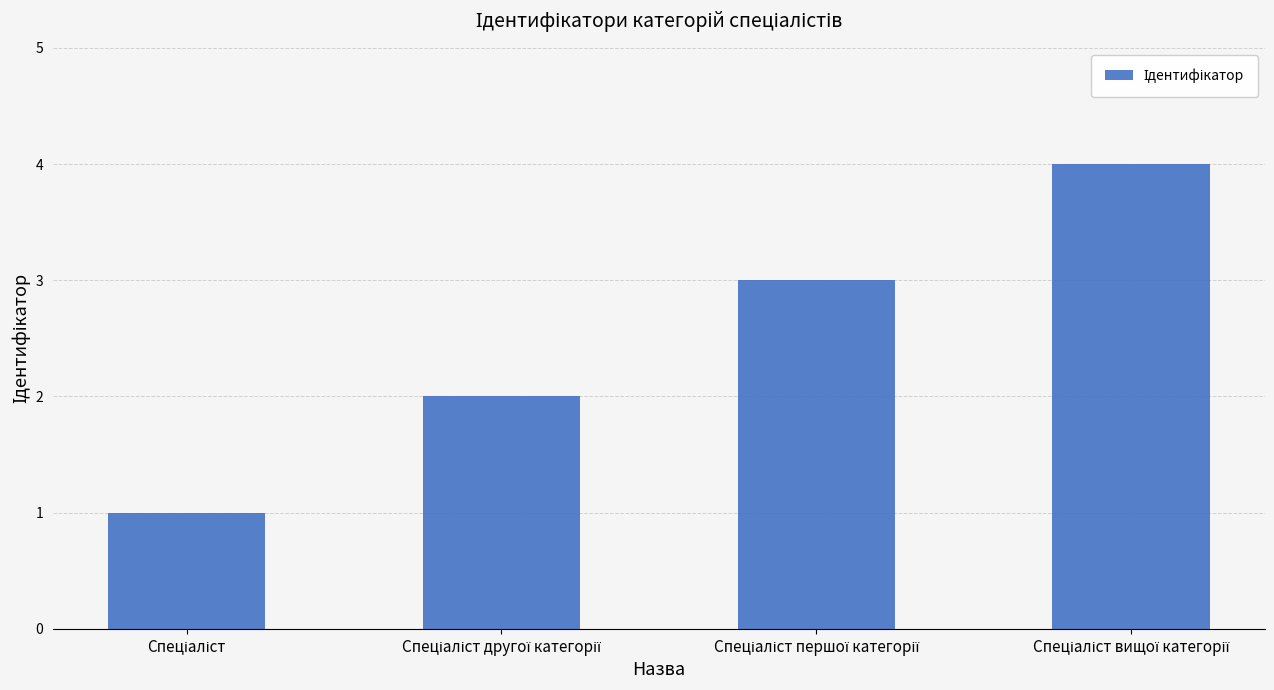

What is the maximum value shown in the chart?

4